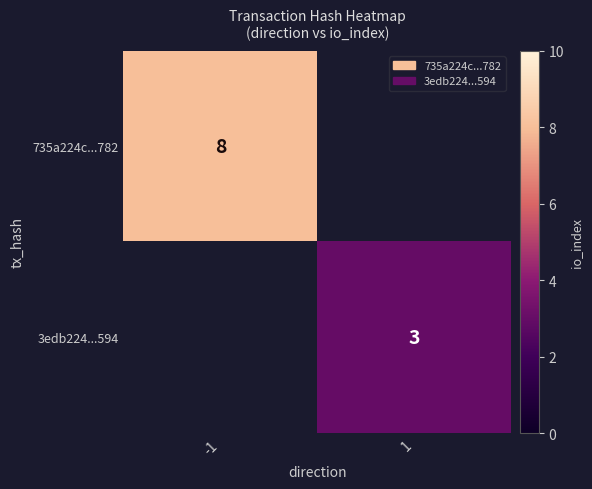

The 735a224c...782 series shows 3 at -1. True or false?

False